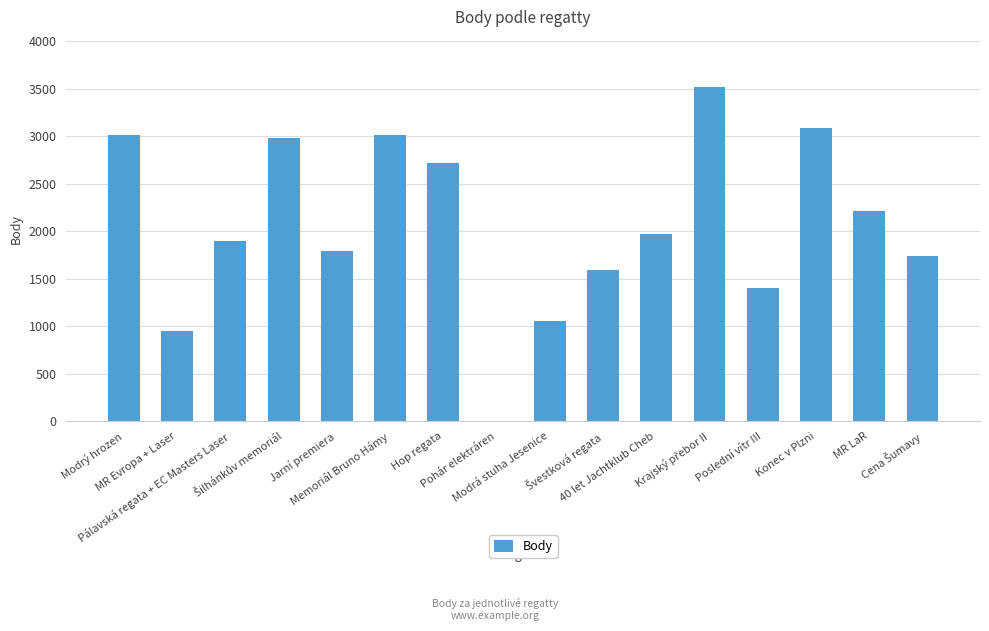

What is the sum of all values?

32950